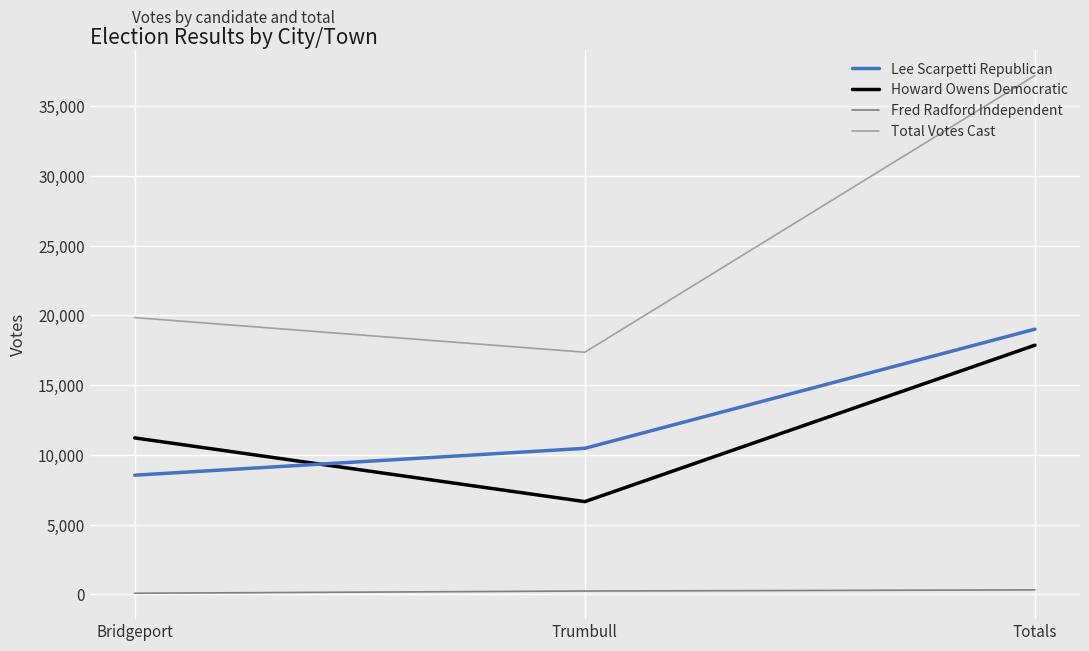

What is the total value across all series at Trumbull?

34704